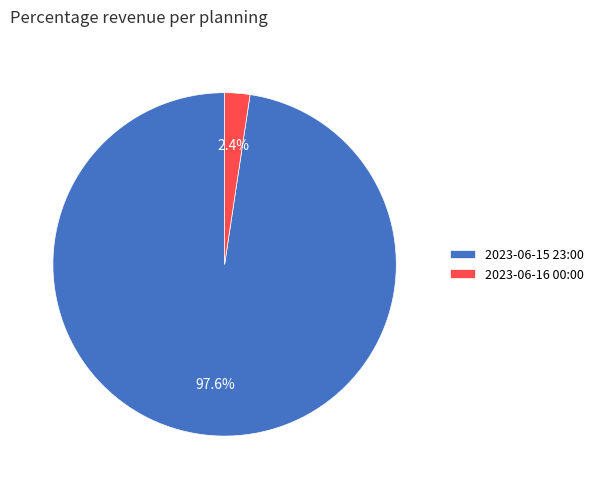

Rank the categories by value from lowest to highest.

2023-06-16 00:00, 2023-06-15 23:00